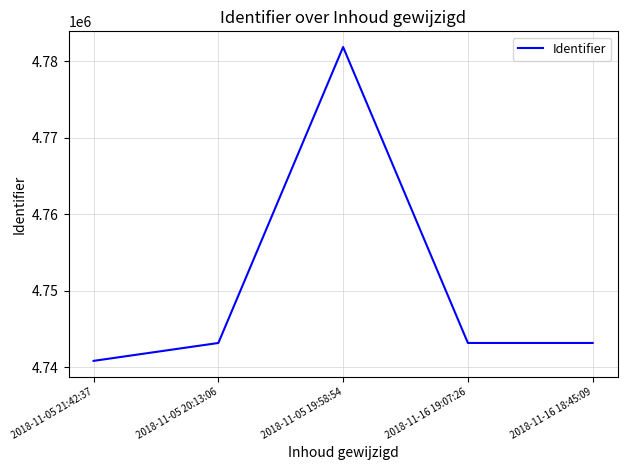

How many lines are shown in the chart?

1